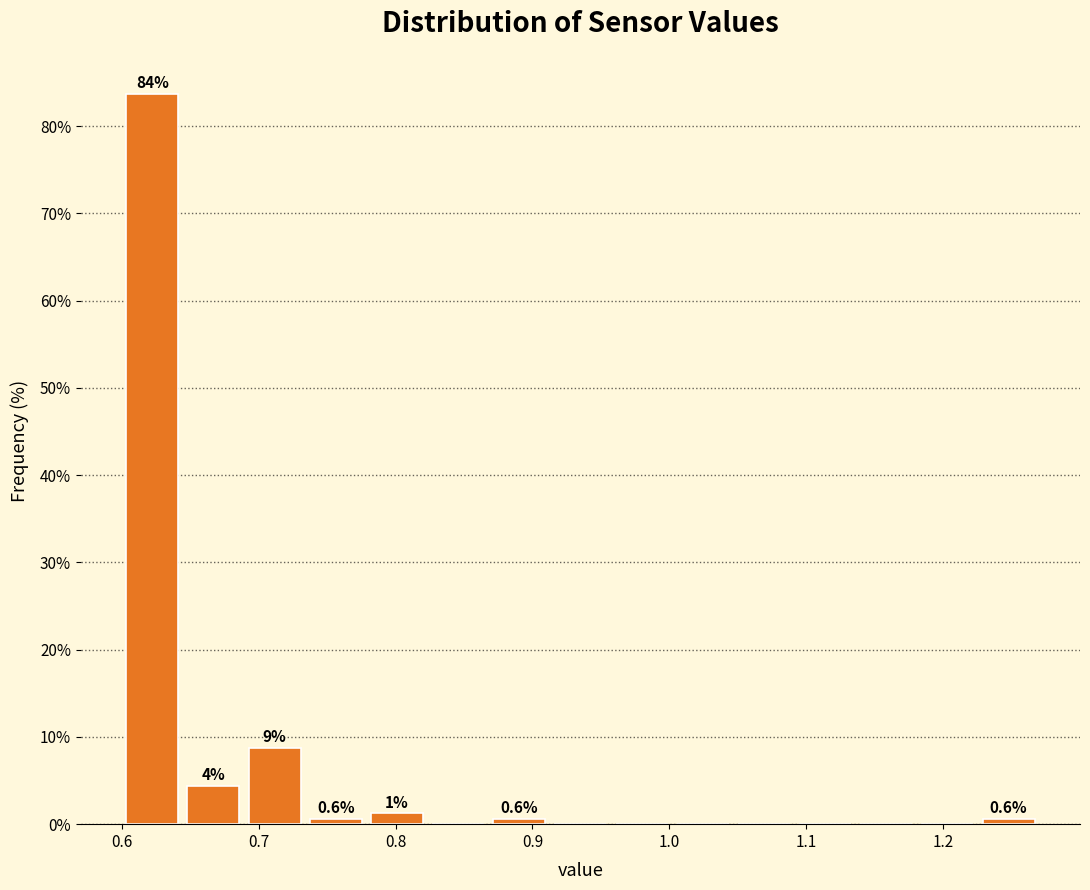

Over which range of the x-axis is the bar tallest?

0.60 to 0.64